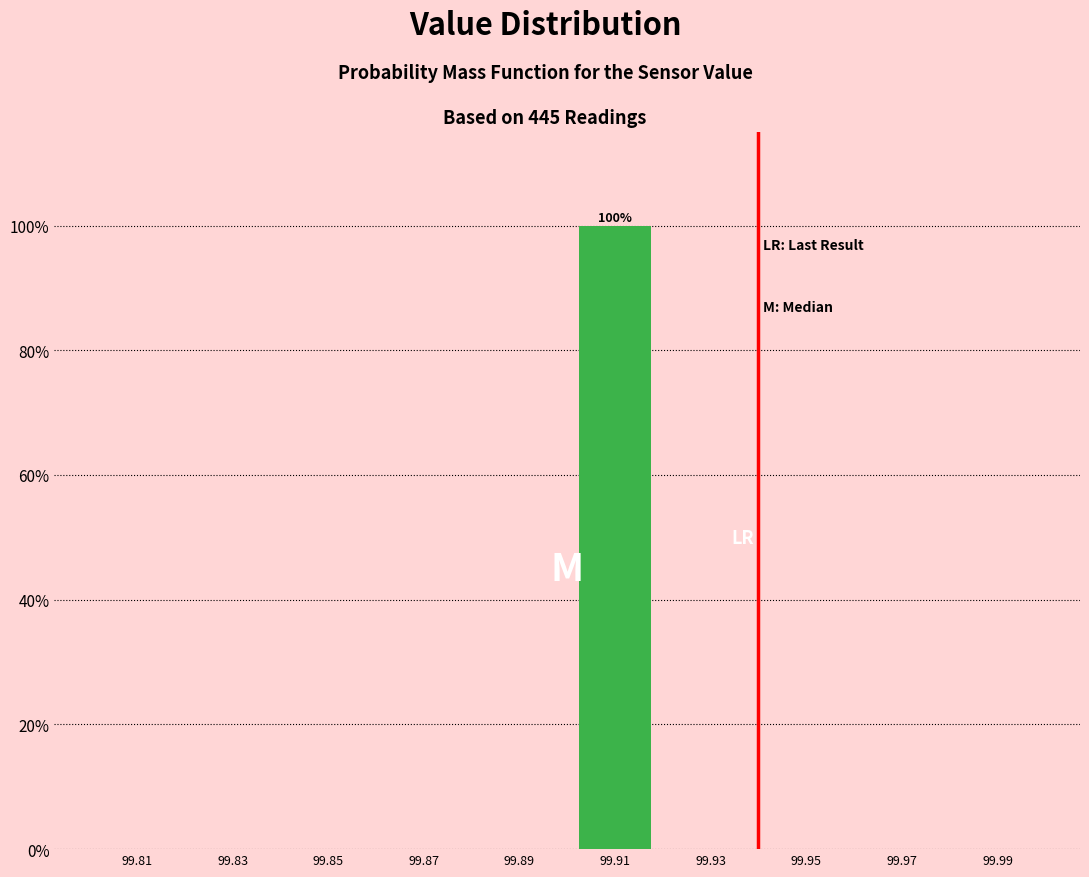

Over which range of the x-axis is the bar tallest?

99.90 to 99.92